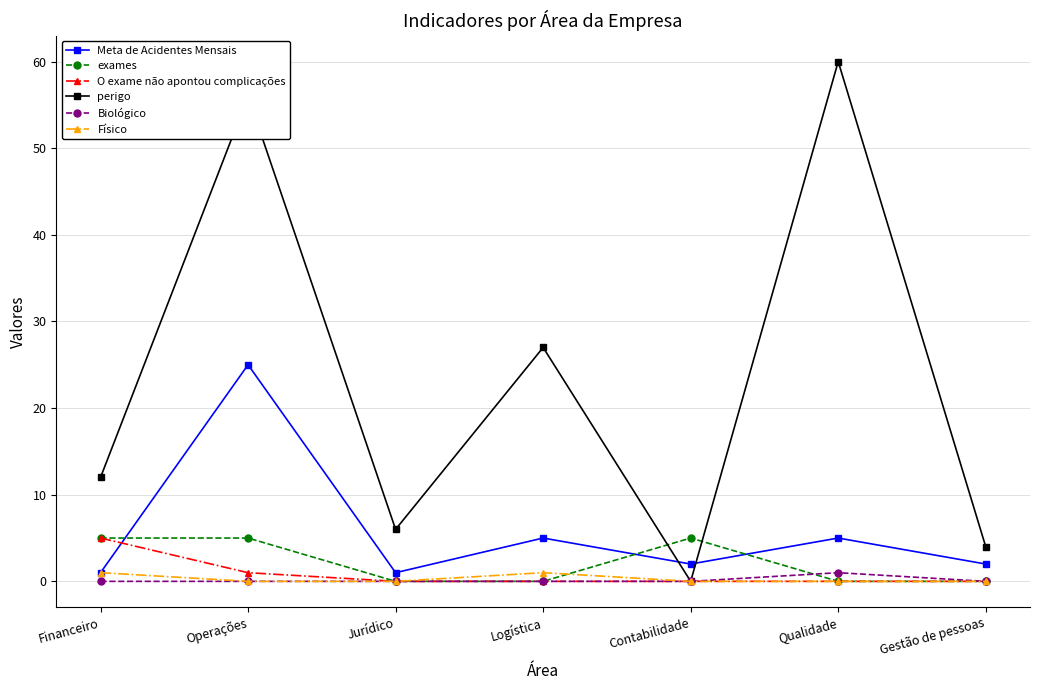

Reading left to right, what are all the values shown in this chart?

Meta de Acidentes Mensais: 1.0	25.0	1.0	5.0	2.0	5.0	2.0
exames: 5.0	5.0	0.0	0.0	5.0	0.0	0.0
O exame não apontou complicações: 5.0	1.0	0.0	0.0	0.0	0.0	0.0
perigo: 12.0	56.0	6.0	27.0	0.0	60.0	4.0
Biológico: 0.0	0.0	0.0	0.0	0.0	1.0	0.0
Físico: 1.0	0.0	0.0	1.0	0.0	0.0	0.0